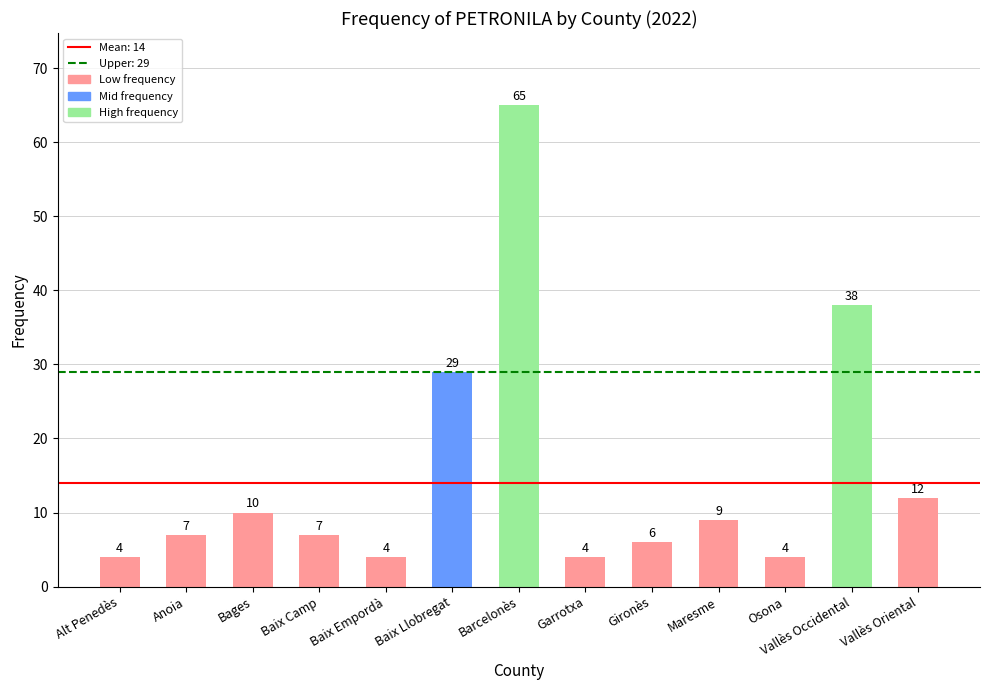

The value at Vallès Occidental is 38. True or false?

True